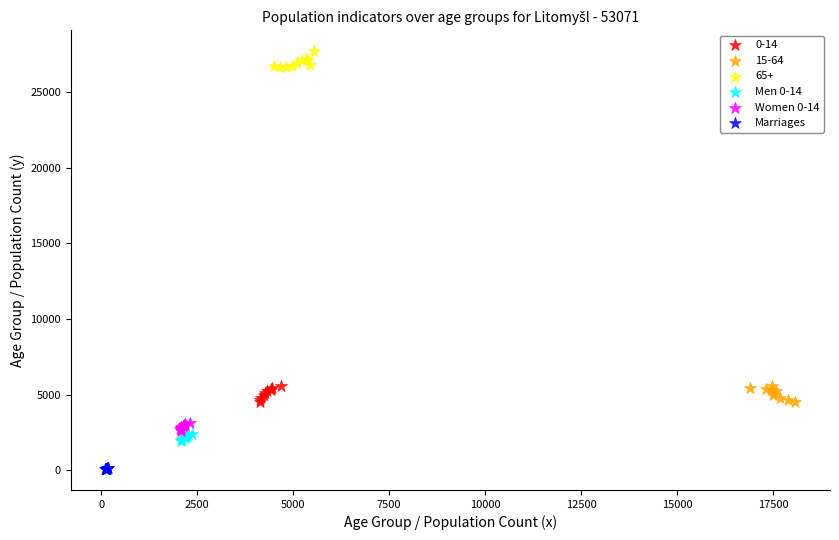

Which series contains the lowest Y value?

Marriages